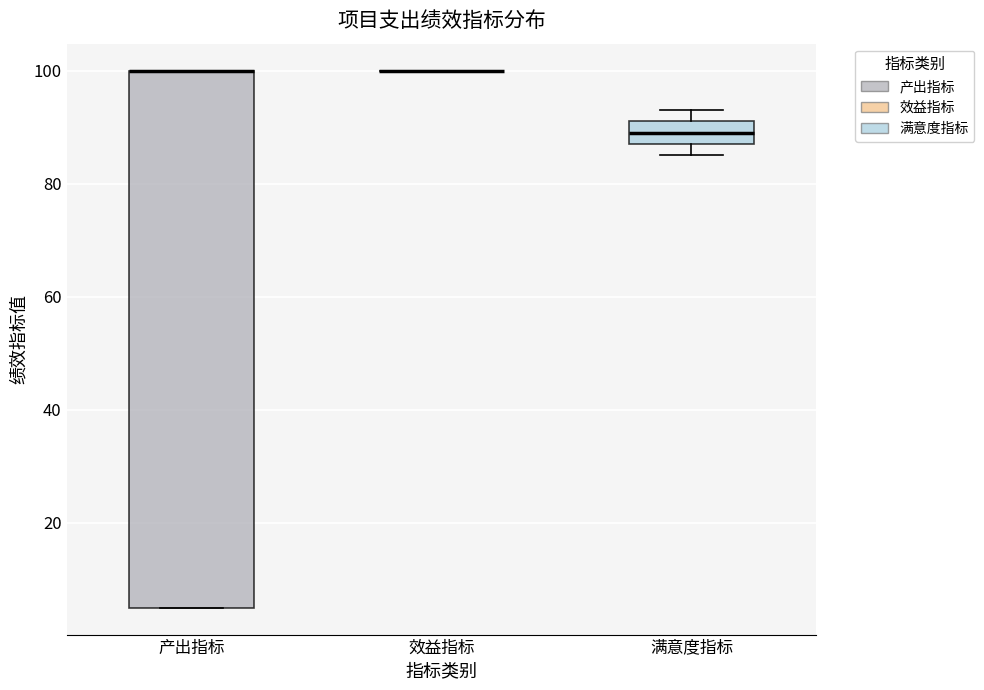

Reading left to right, transcribe this box plot: for each box, give where its median line is, the range the box spans, and where its two whiskers end, as read against the y-axis. The values are not printed on the chart, so give them approximately, as read against the axis.

产出指标: median 100 (drawn on the box's upper edge), box 6 to 100, whiskers 6 to 100
效益指标: box collapsed to a line at 100, whiskers 100 to 100
满意度指标: median 90, box 88 to 92, whiskers 86 to 94